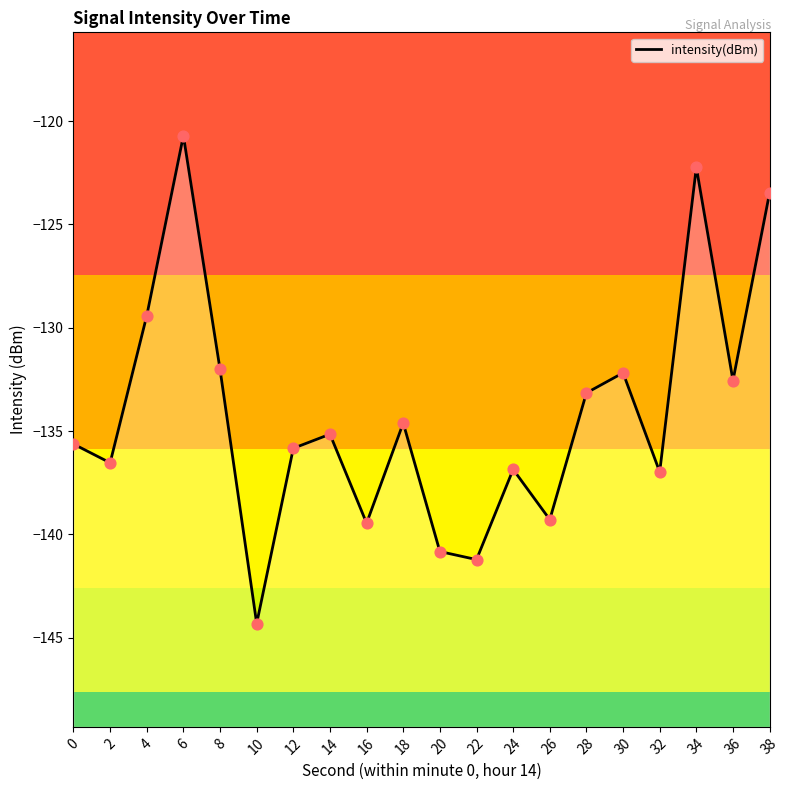

What is the change in value from 10 to 12?

+8.5